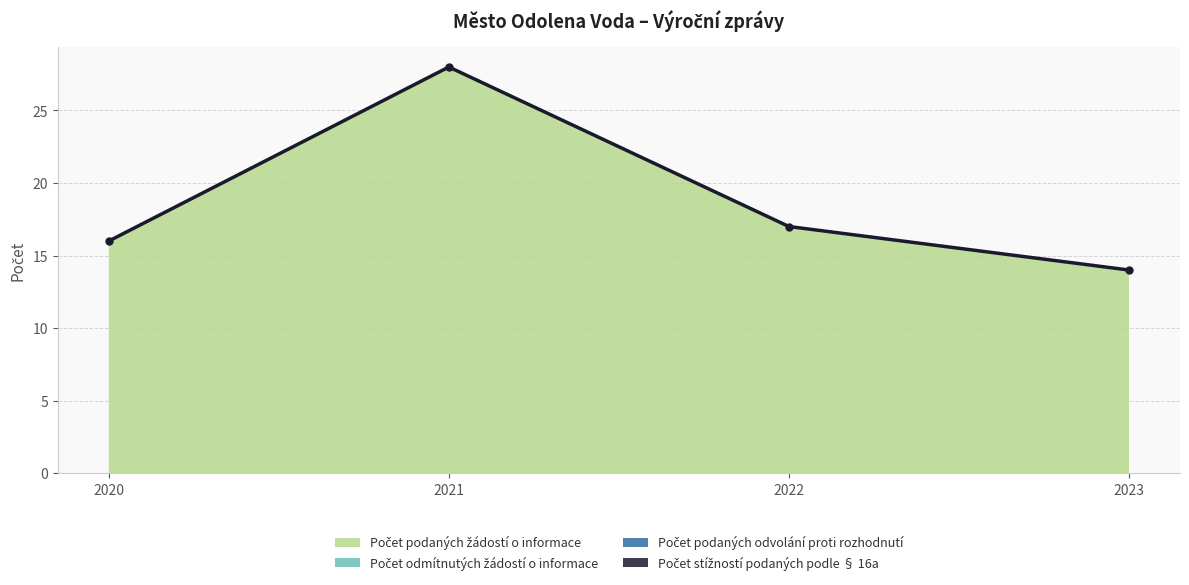

What is the difference between the highest and lowest values at 2023?

14